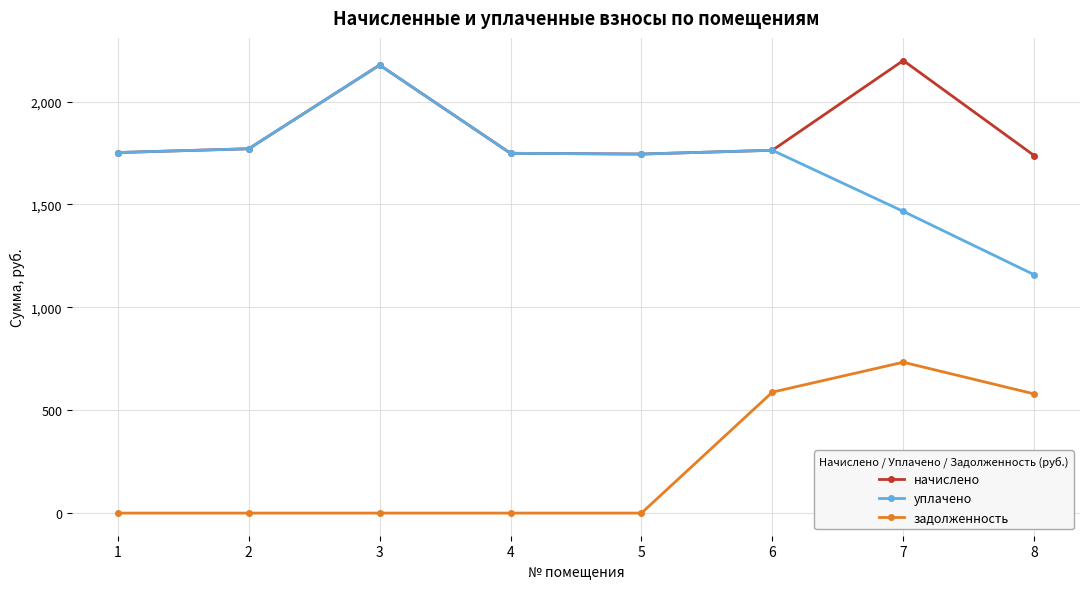

What is the highest value of the начислено series?

2199.6